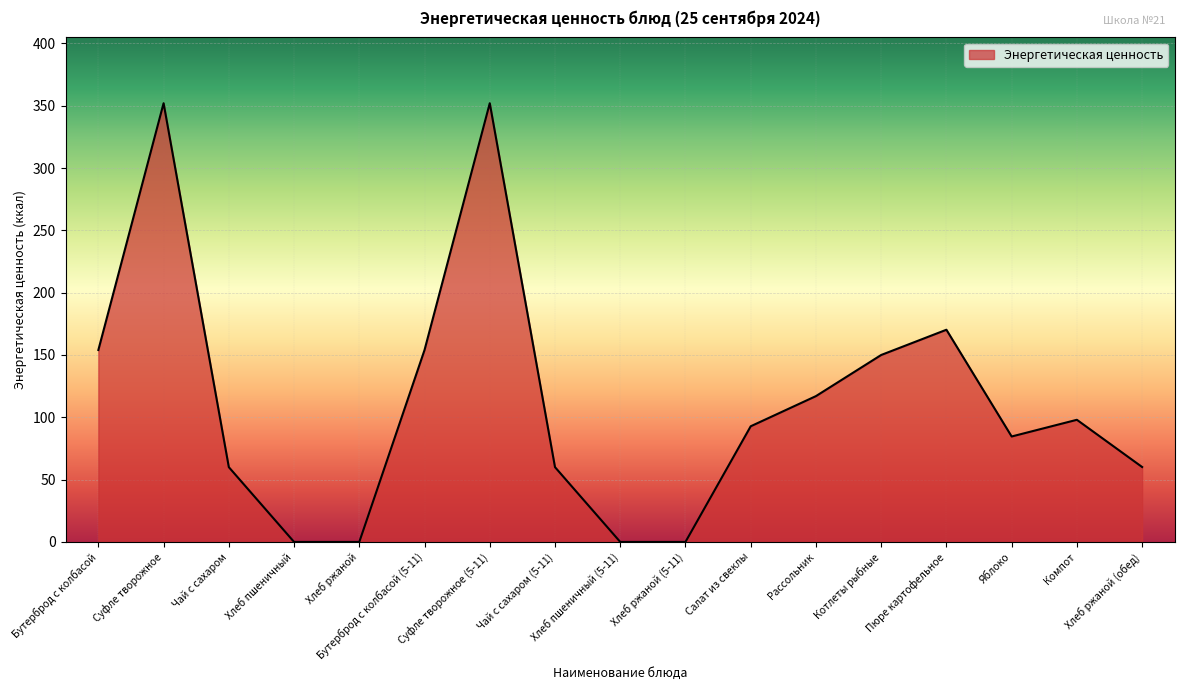

Does the chart display data point markers on the line(s)?

No